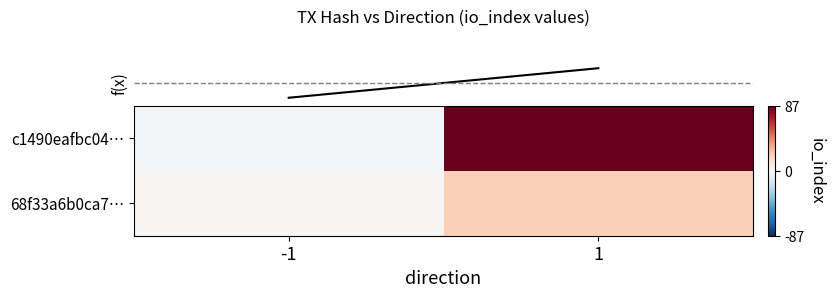

List the series in order of their overall mean, highest first.

row_0, row_1